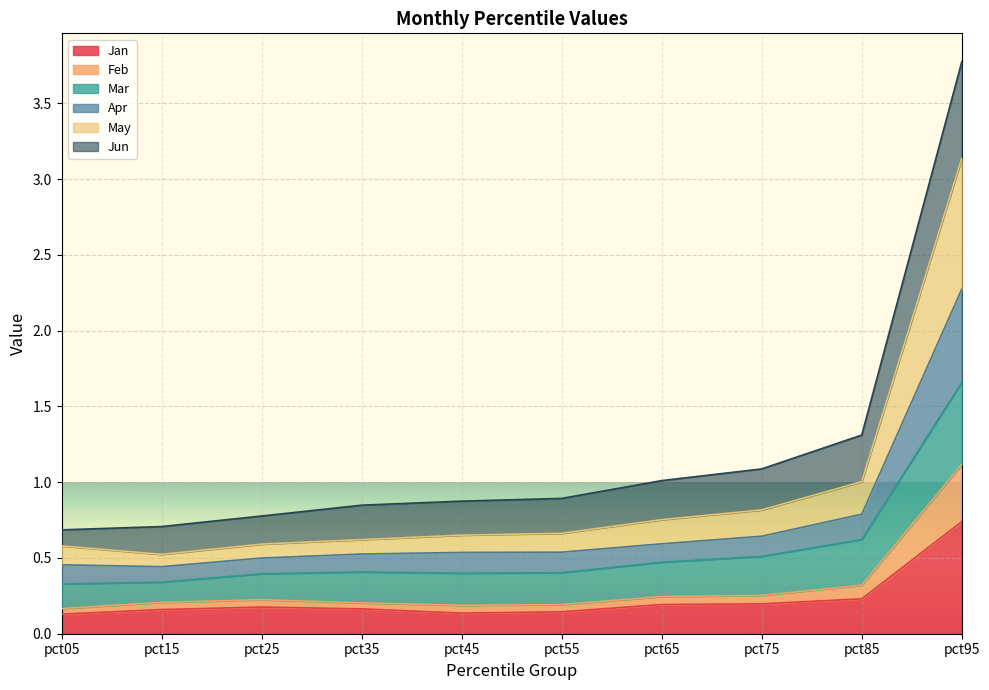

Which category has the lowest value in the Apr series?

pct15